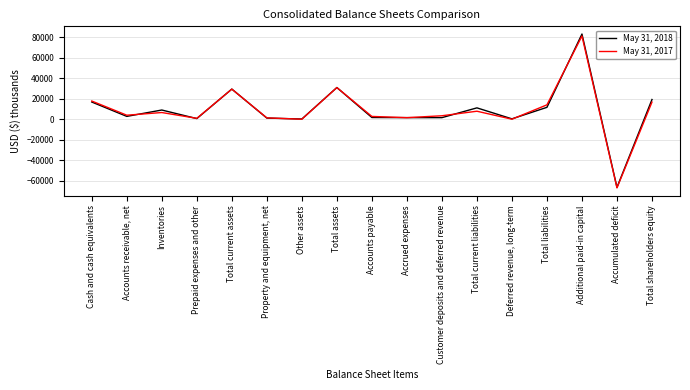

True or false: May 31, 2018 and May 31, 2017 cross at least once.

True